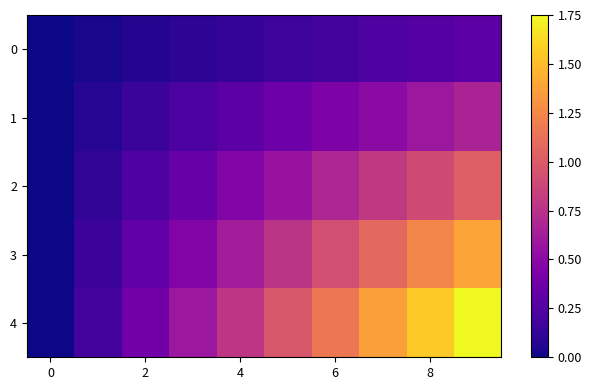

At how many categories does at least one series exceed 0?

9